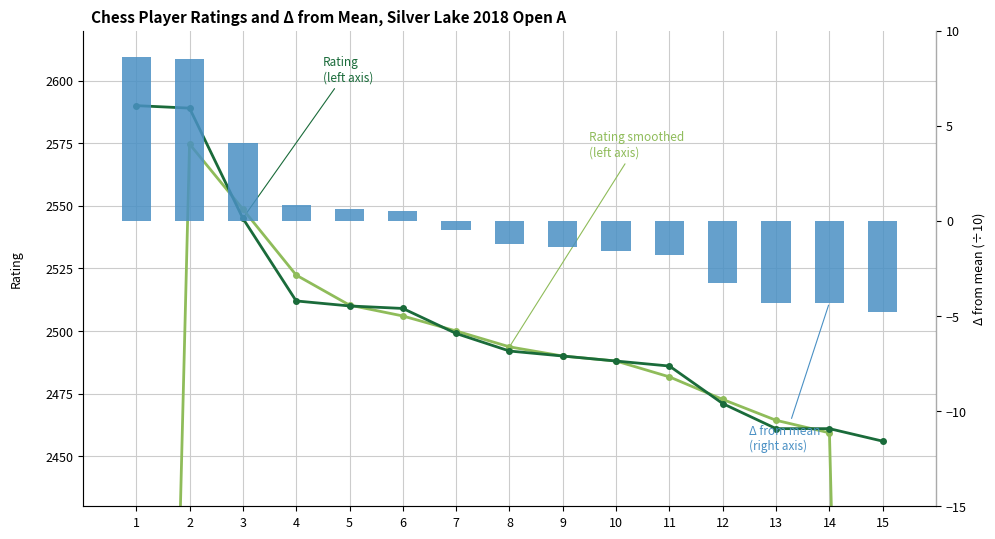

Is it true that Rating smoothed (left) equals 2488.0 at 10?

True